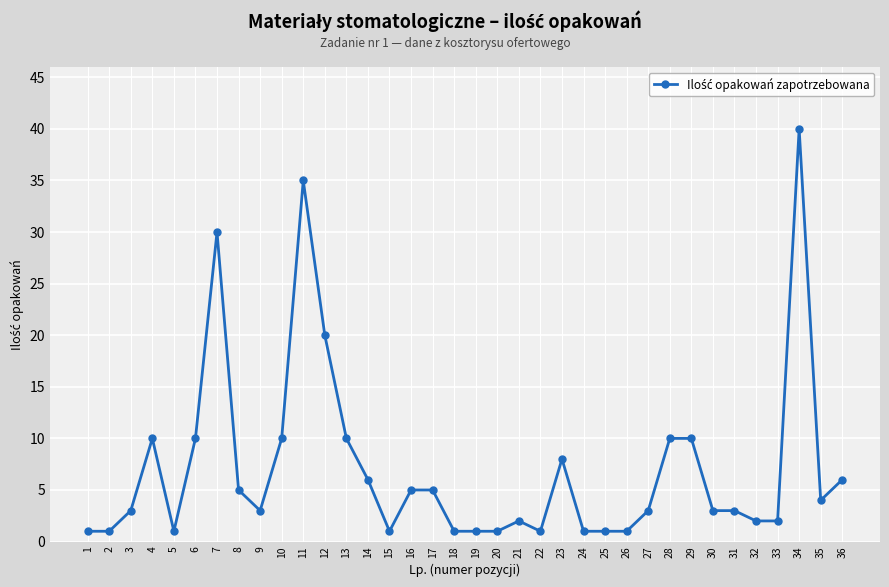

Where is the first local maximum?

4